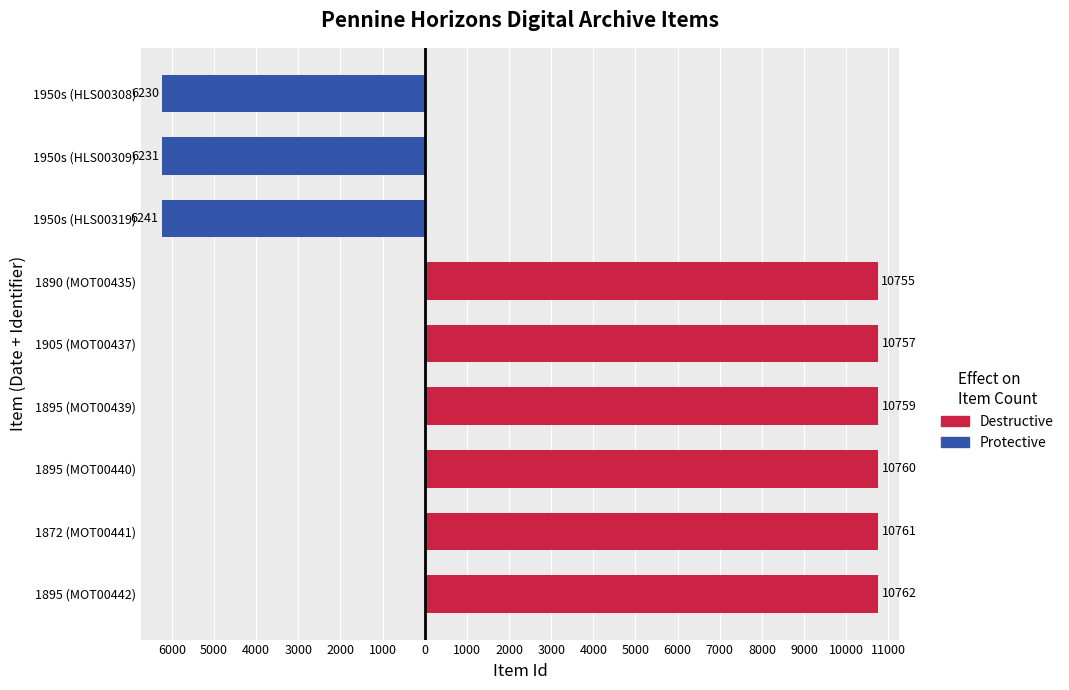

Rank the series at 1895 (MOT00439) from lowest to highest value.

Protective, Destructive